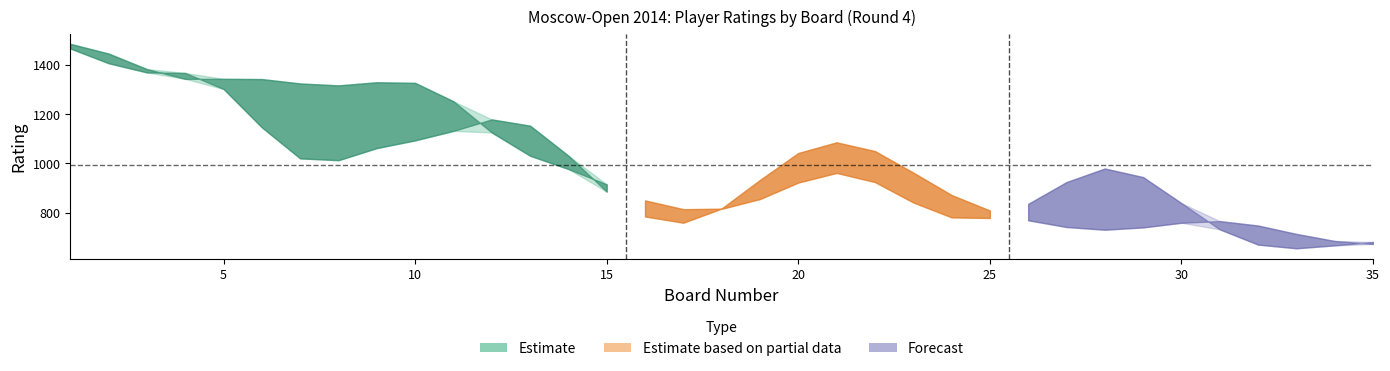

Where is the first local minimum for black_rating?

3